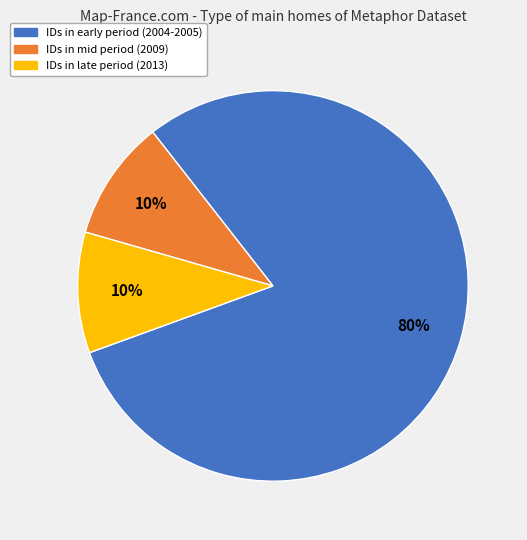

Is the sum of IDs in mid period (2009) and IDs in early period (2004-2005) greater than half?

Yes